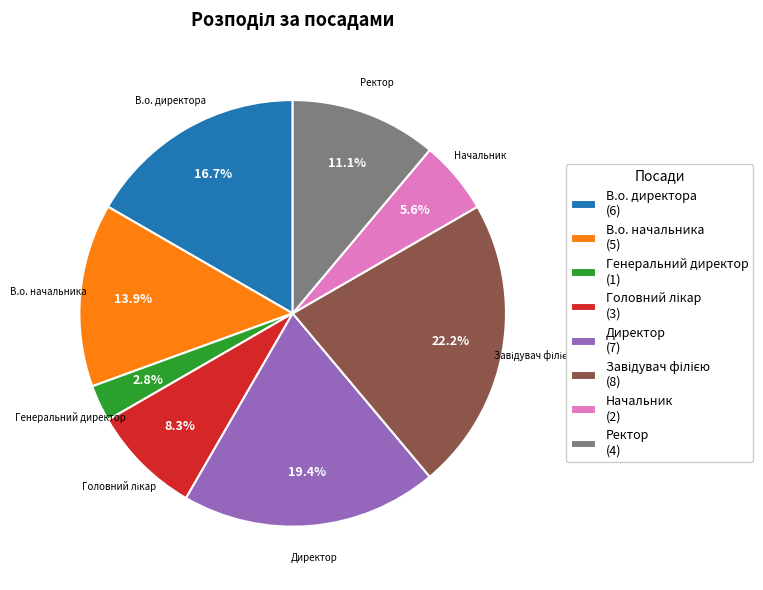

What is the total percentage of Ректор and В.о. начальника?

25.0%